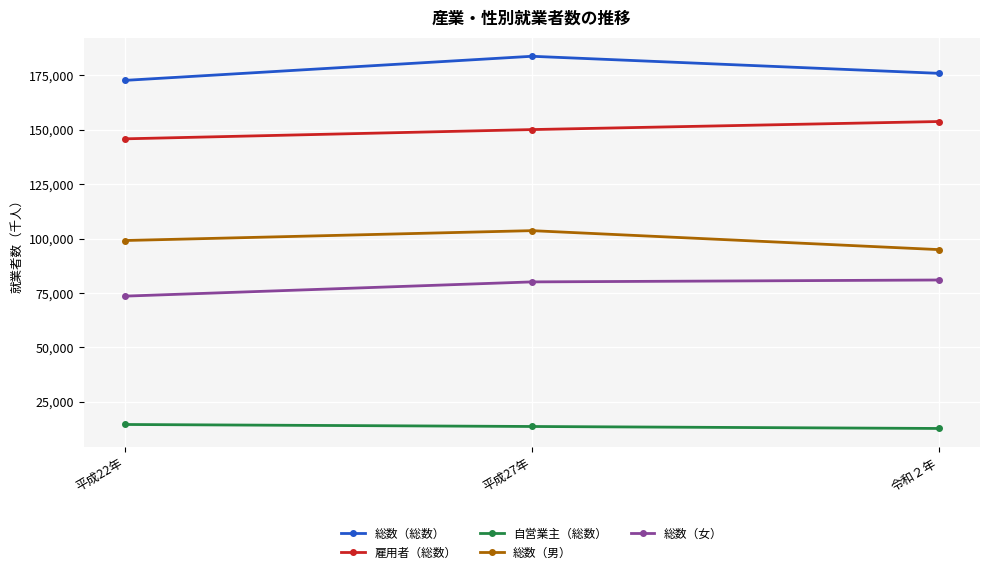

The value of 雇用者（総数） at 平成22年 is 95704. True or false?

False